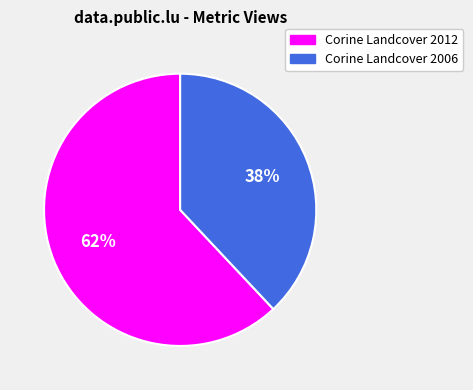

Is the sum of Corine Landcover 2012 and Corine Landcover 2006 greater than half?

Yes